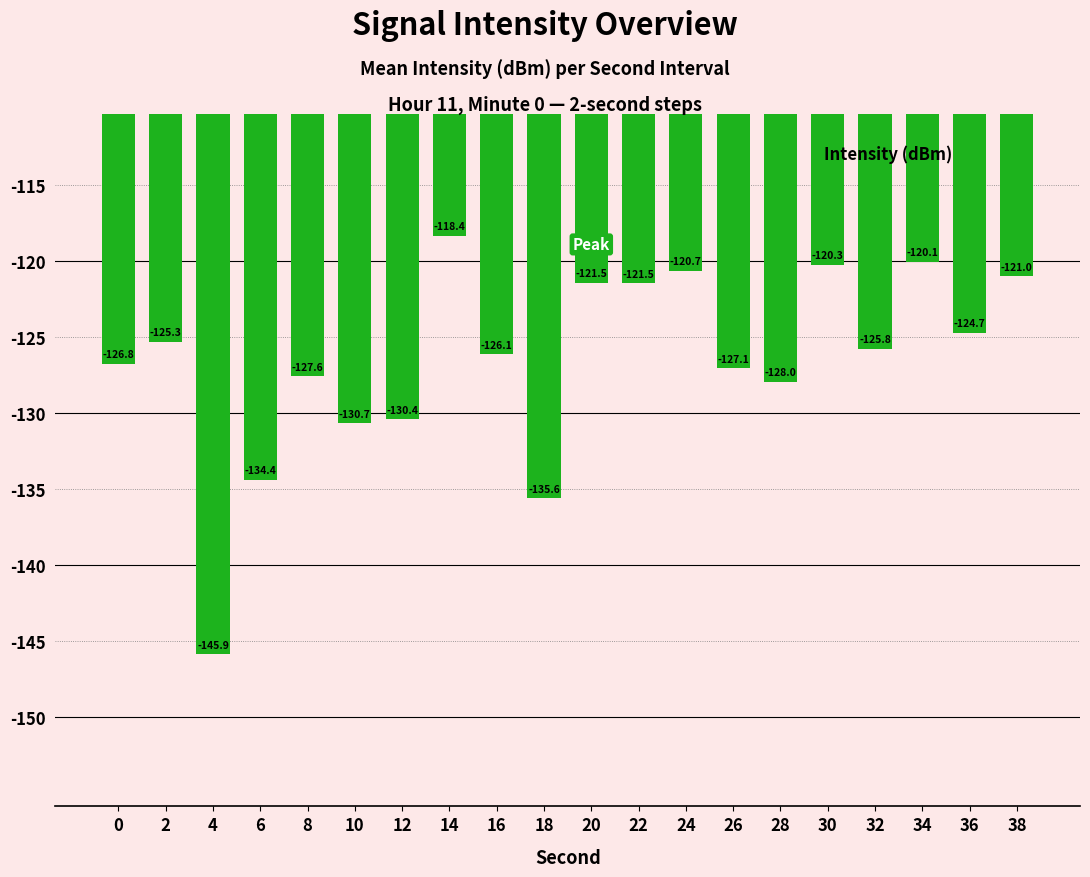

Is it true that the value at 20 is -121.5?

True